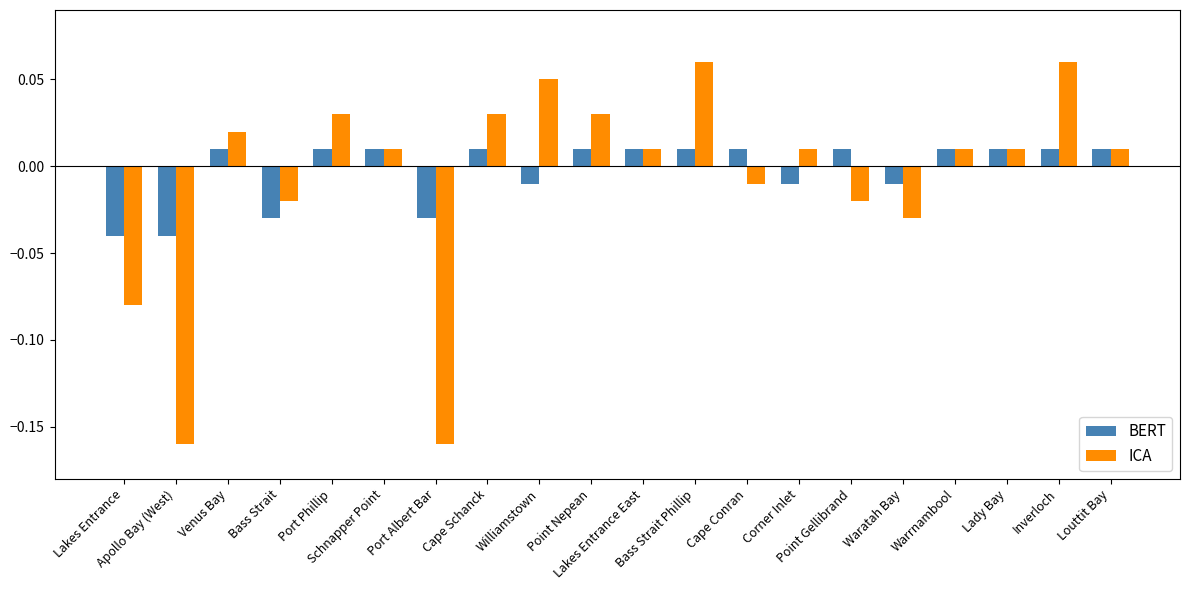

Which series has the widest spread of values?

ICA